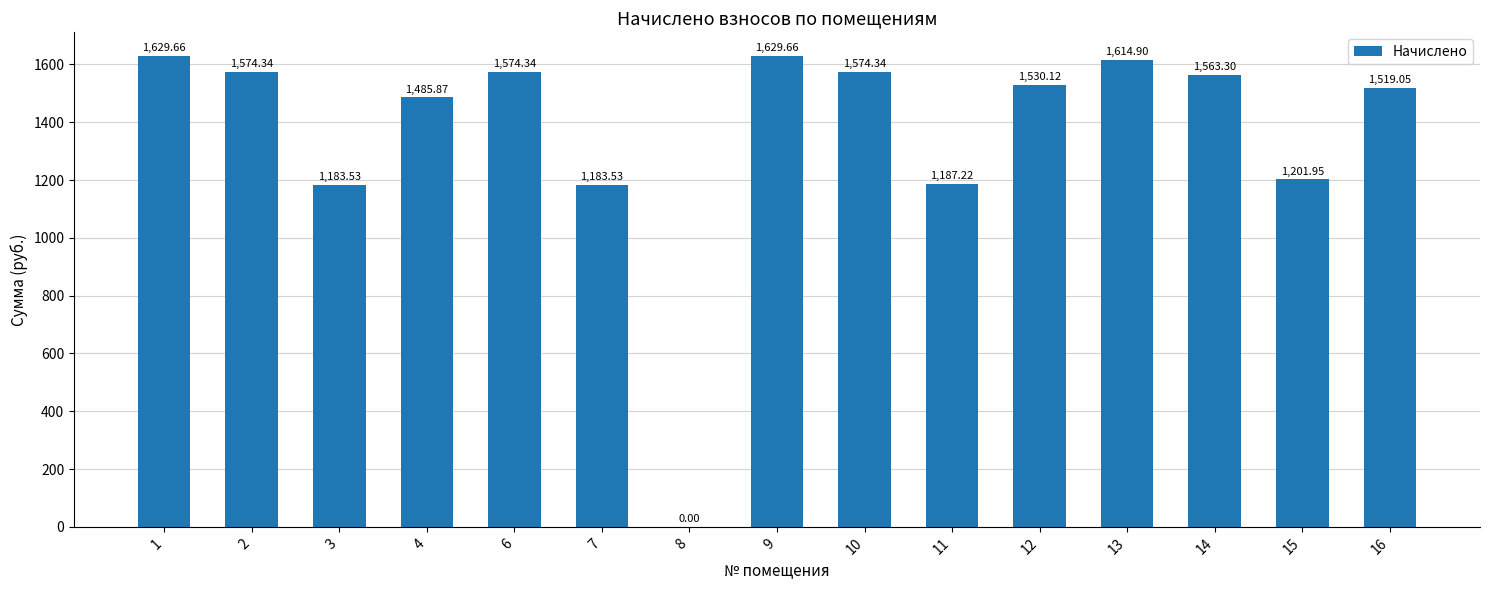

True or false: the data shows 619.3 at 10.

False